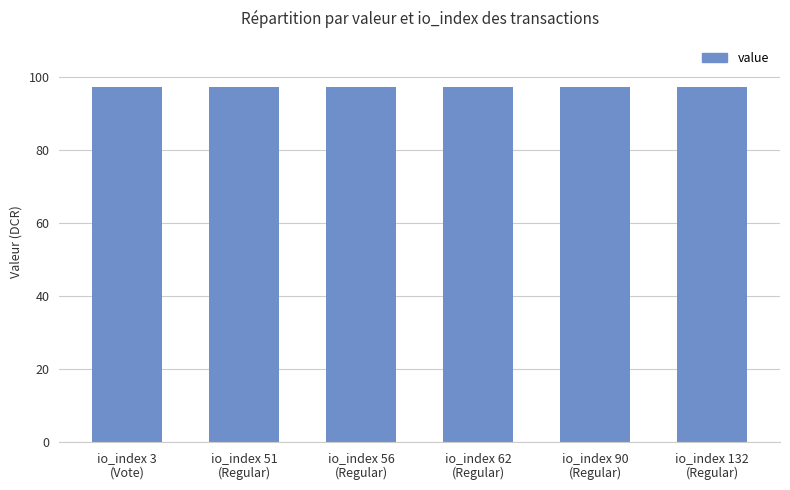

What is the sum of all values?

584.1